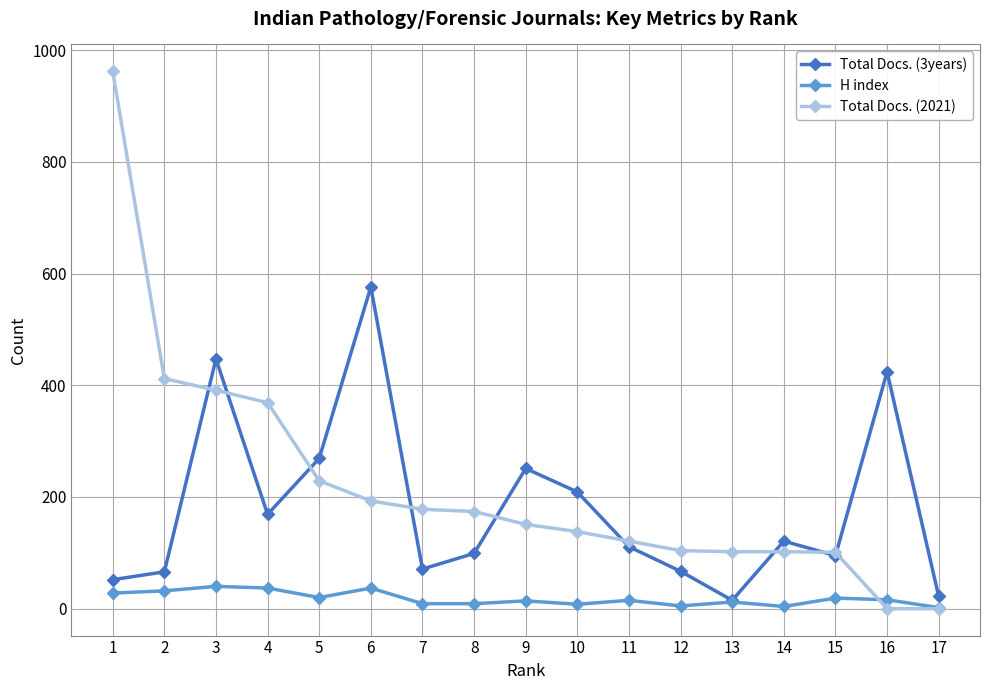

Which series has the largest range (max minus min)?

Total Docs. (2021)